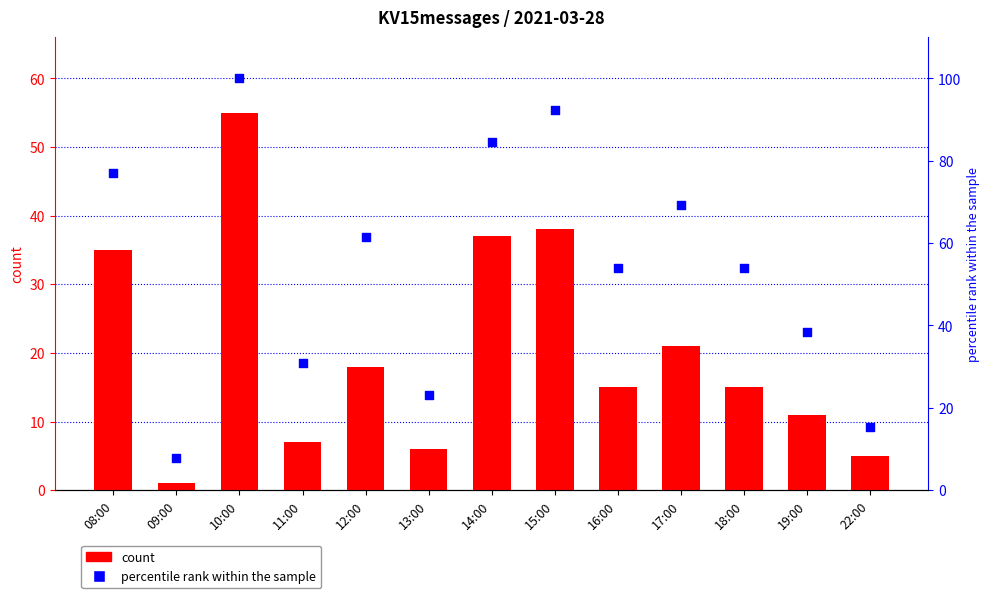

What is the total value across all series at 19:00?

49.5